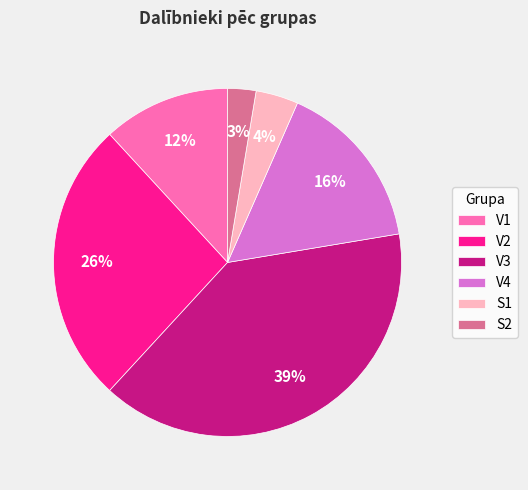

To the nearest percent, what percentage of the pie is V4?

16%